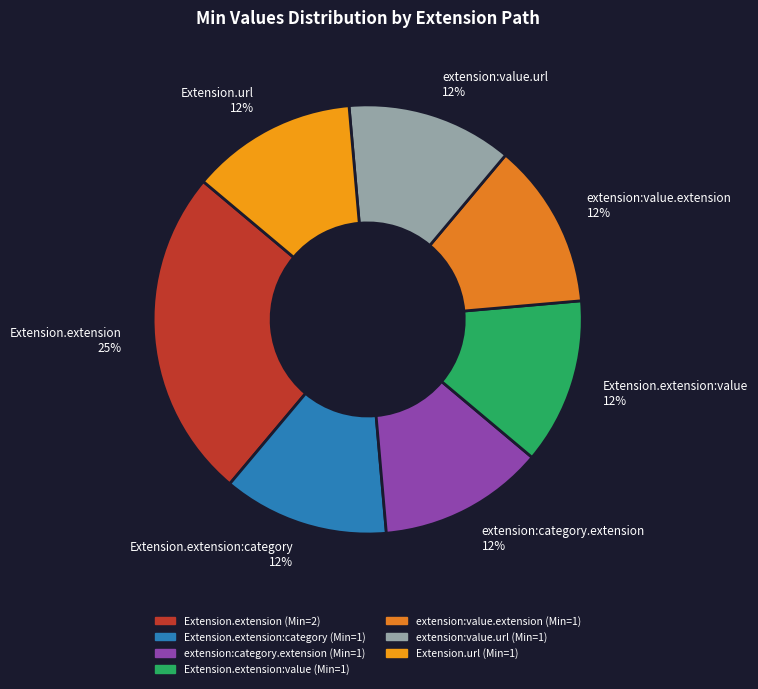

How many segments does this pie chart have?

7